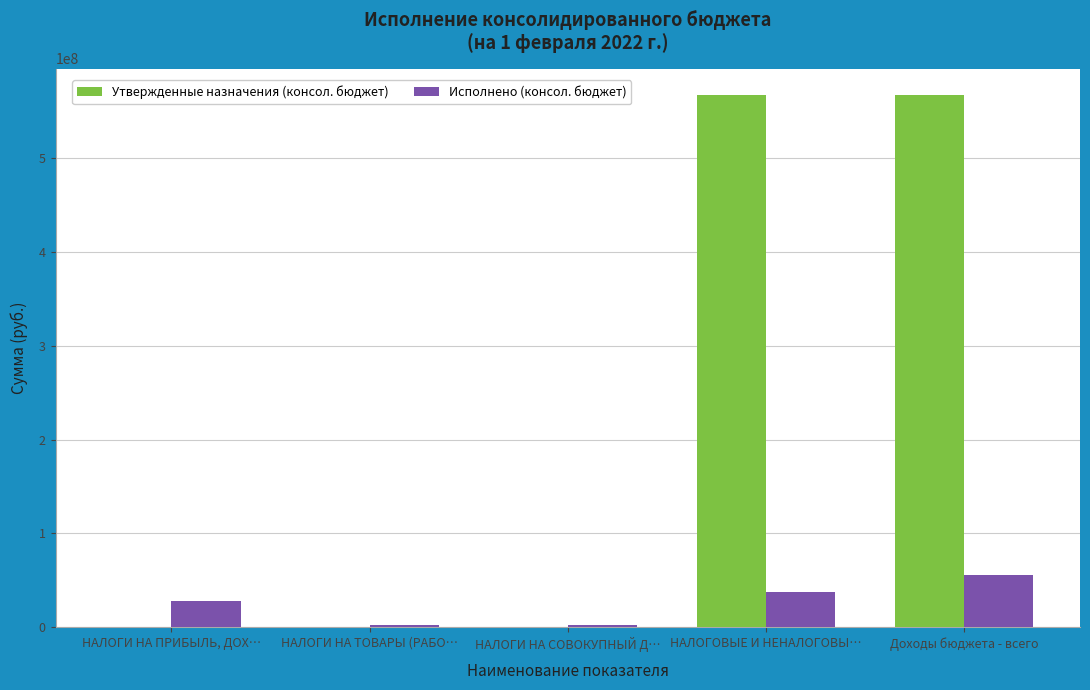

What is the greatest value displayed?

567379200.0